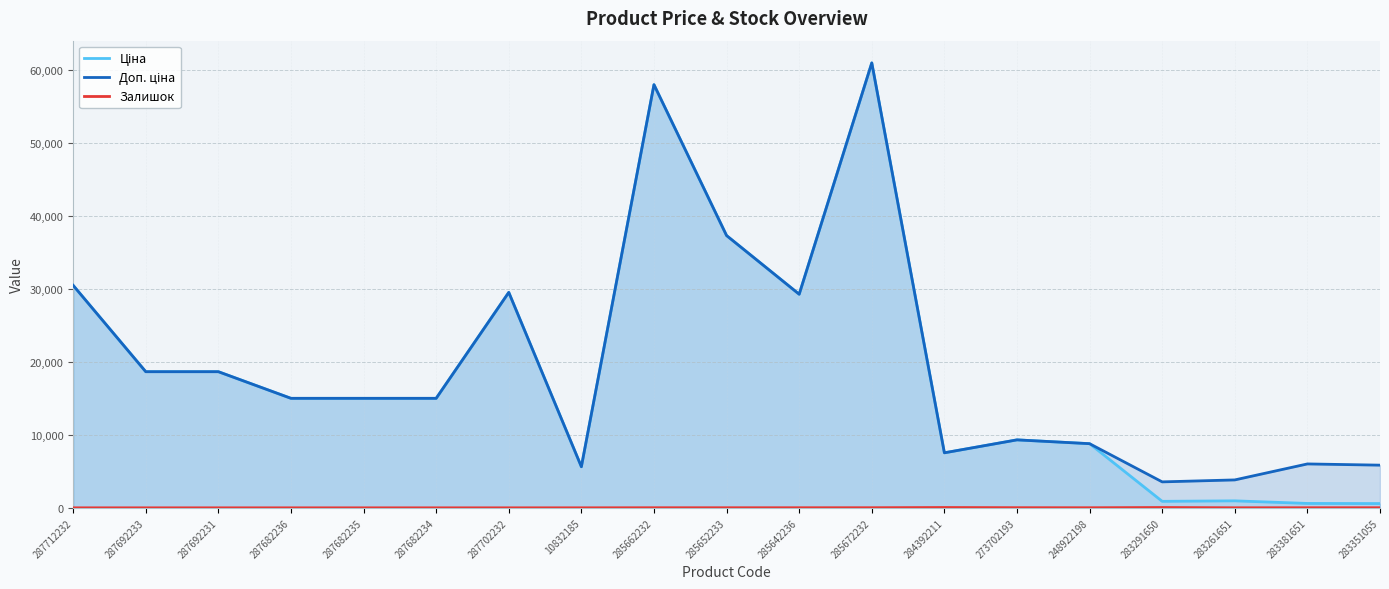

Read the Залишок value at 285672232.

15.0